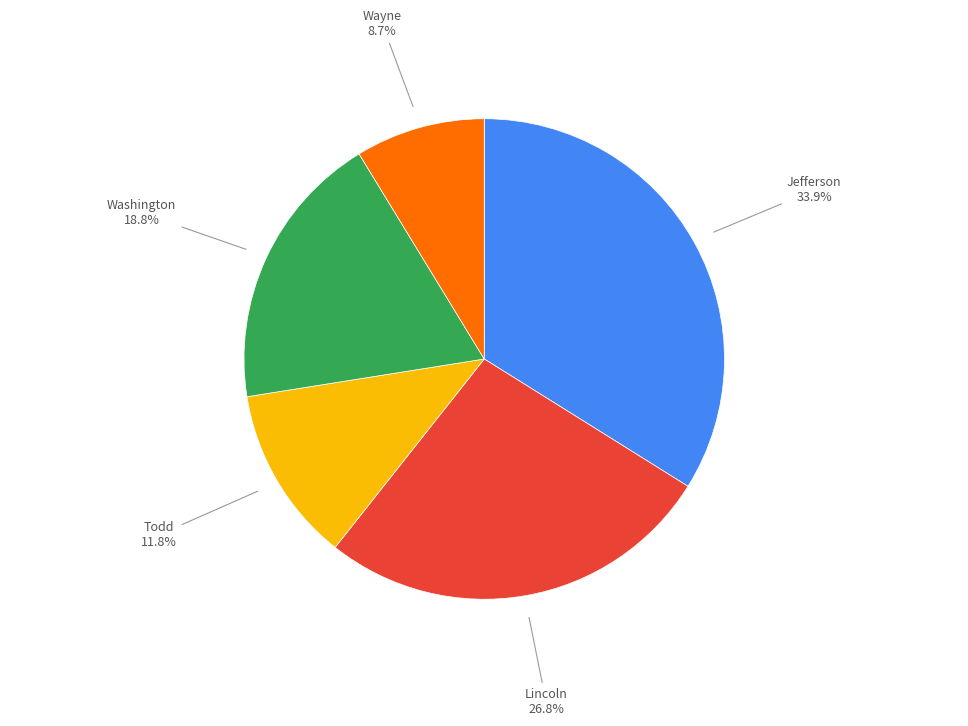

Is there a majority slice in this chart?

No